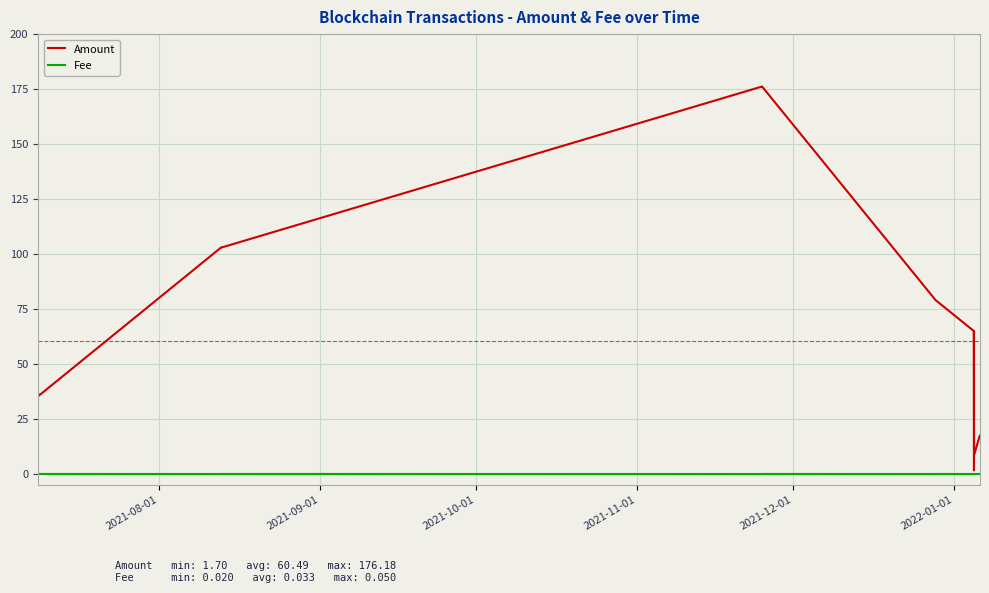

What is the sum of all Amount values?

967.8